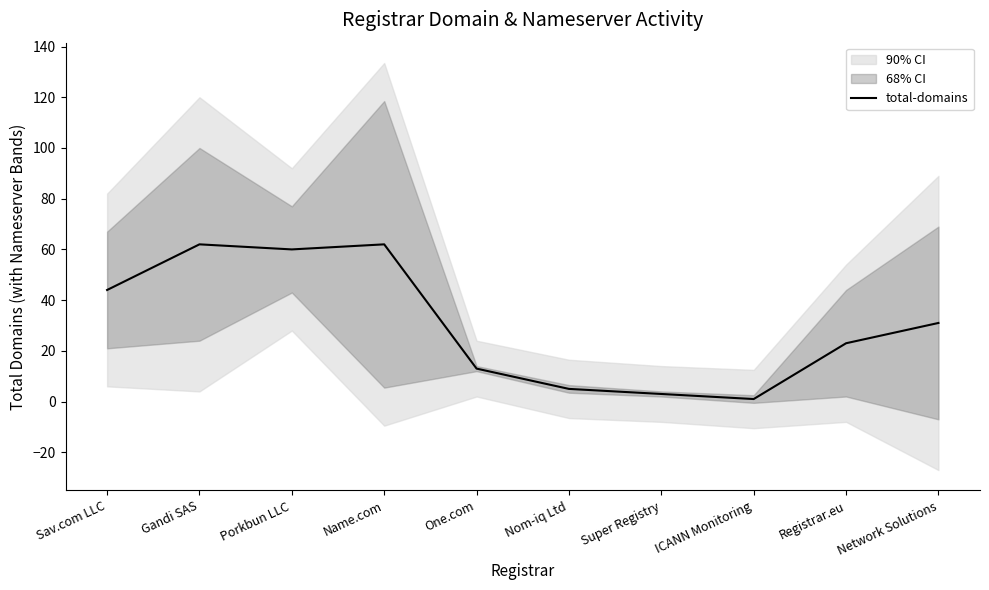

The value at Porkbun LLC is 60. True or false?

True